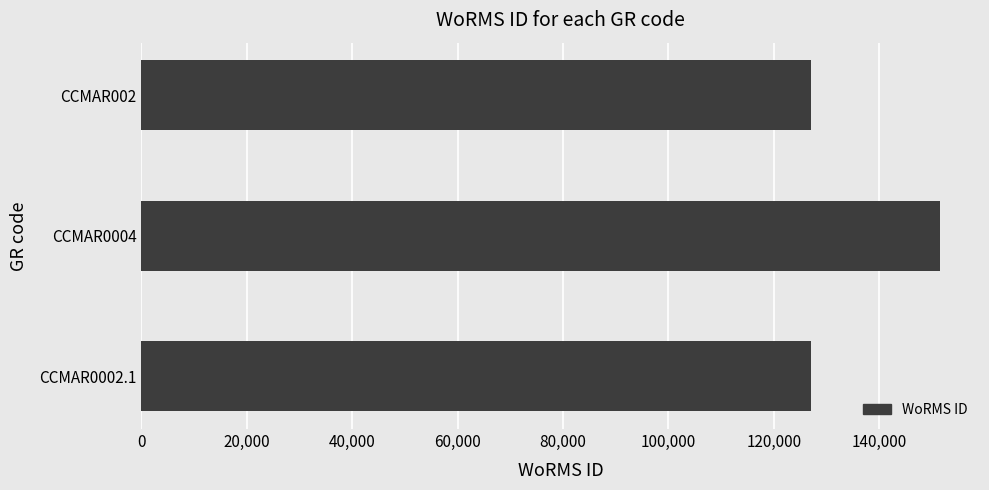

Is it true that the value at CCMAR0004 is 272289?

False